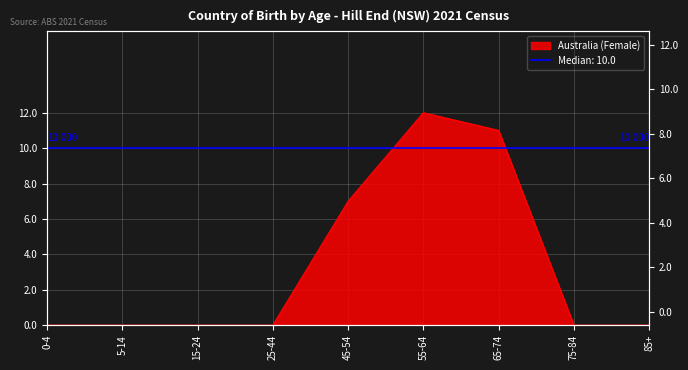

Reading left to right, what are all the values shown in this chart?

0-4=0	5-14=0	15-24=0	25-44=0	45-54=7	55-64=12	65-74=11	75-84=0	85+=0